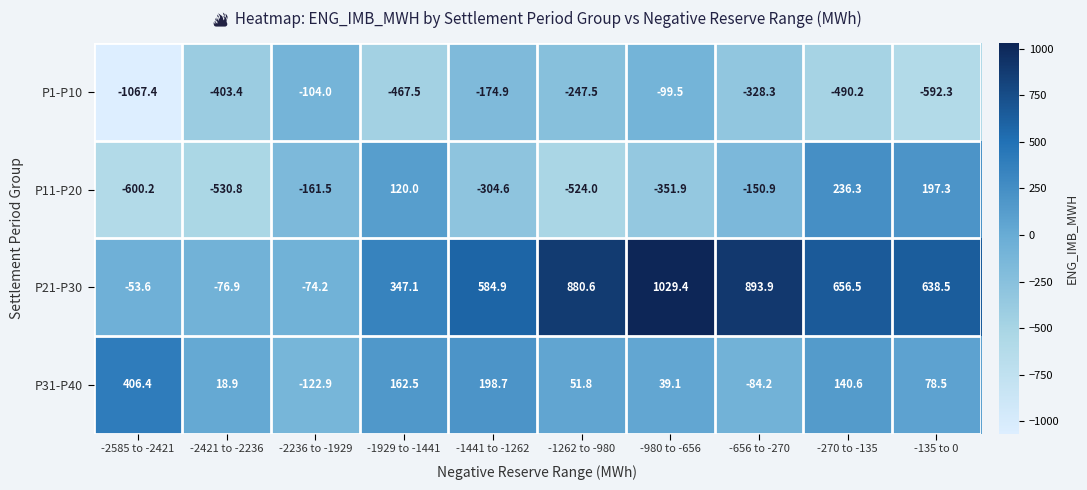

Which series has the largest total across all categories?

P21-P30